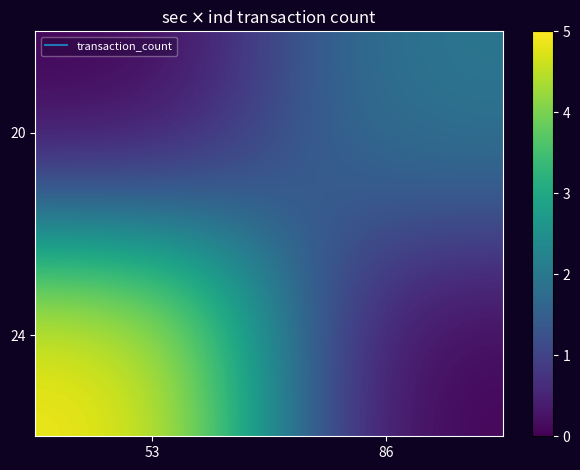

Count the number of categories in the chart.

2